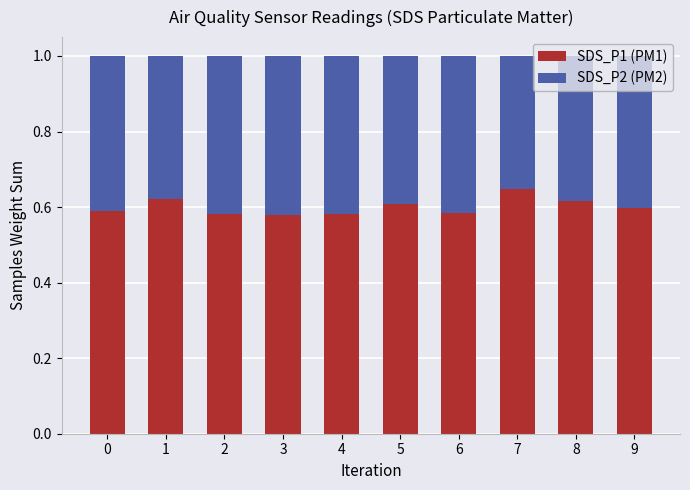

True or false: SDS_P1 (PM1) has a value of 0.6 at 5.

True